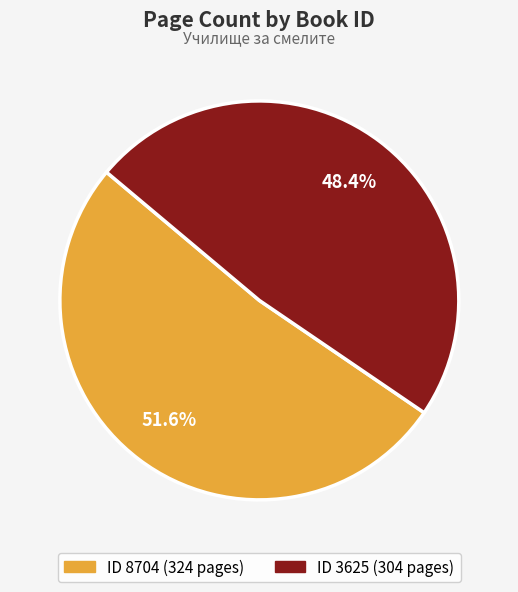

To the nearest percent, what is the average slice percentage?

50%